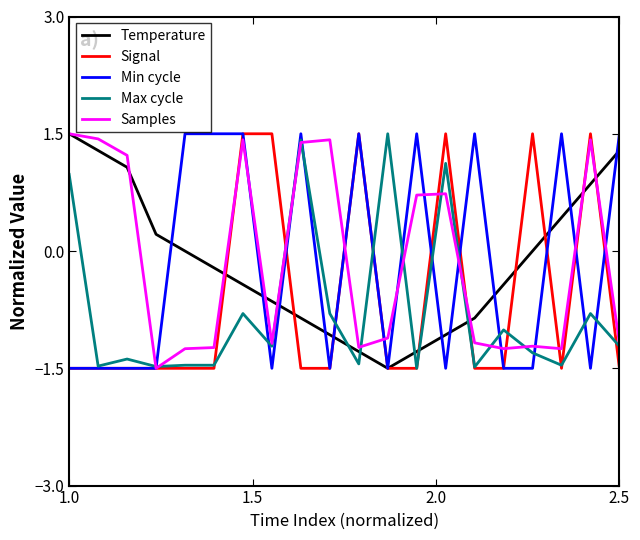

What is the highest value of the Samples series?

1.5